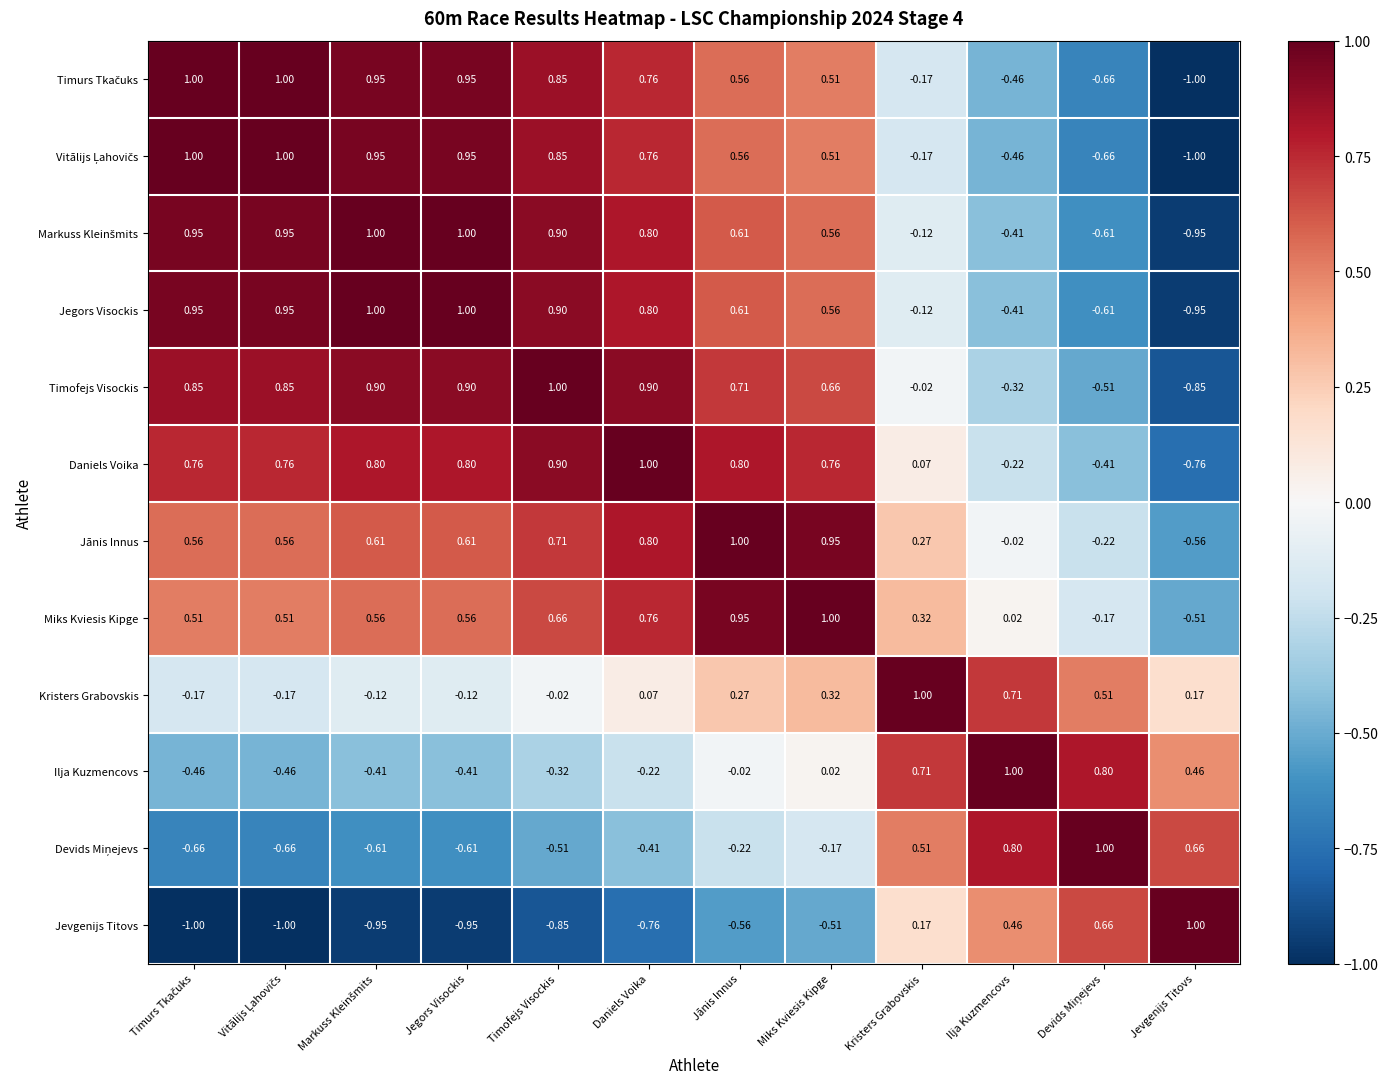

Which series has the largest total across all categories?

Jānis Innus